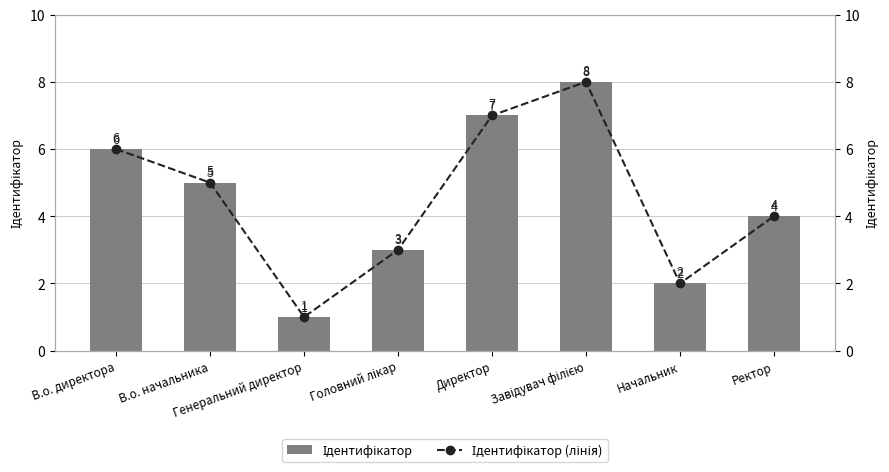

At which category is the sum across all series the highest?

Завідувач філією